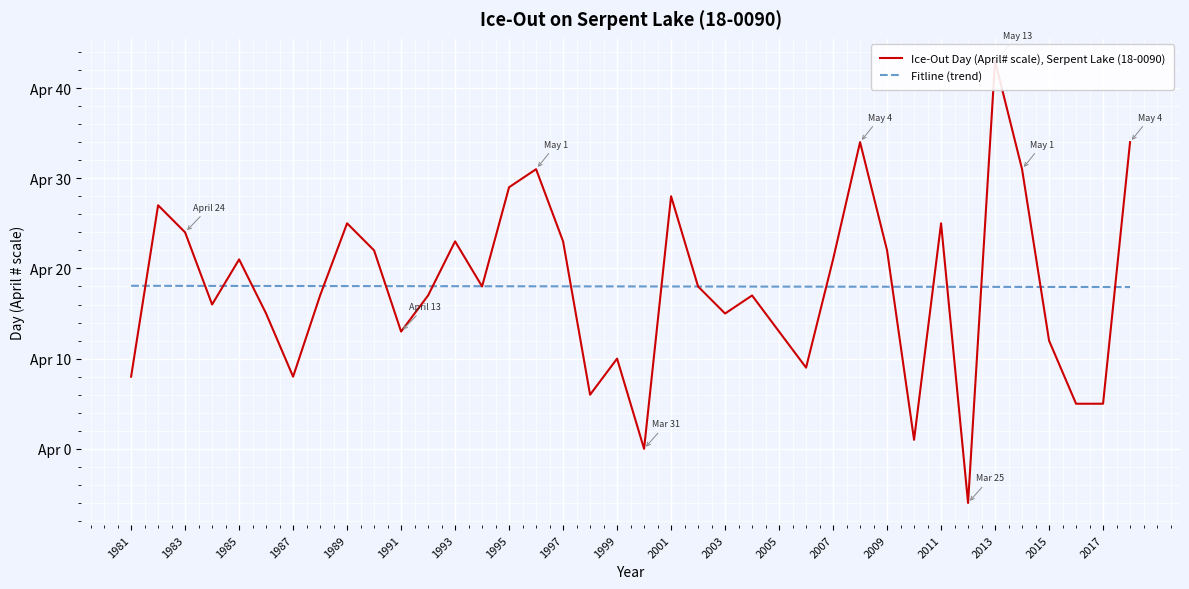

True or false: Ice-Out Day (April# scale), Serpent Lake (18-0090) and Fitline (trend) intersect in this chart.

True